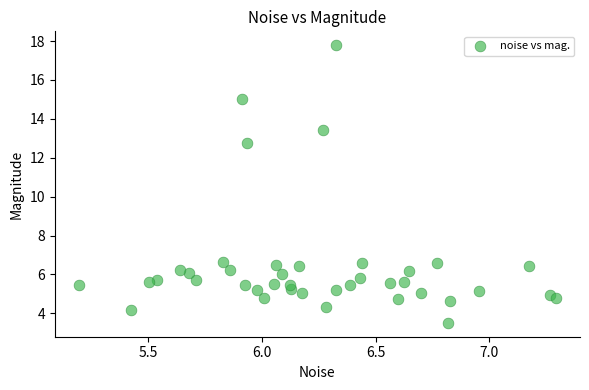

What is the range of Y values (max minus min)?

14.3